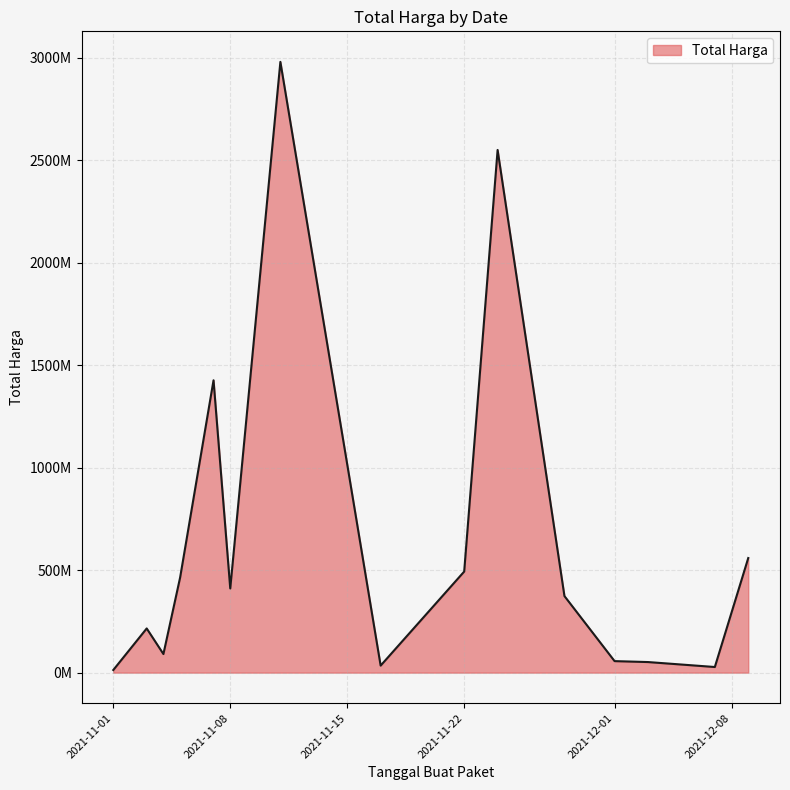

True or false: there are more than 0 points higher than both neighbors.

True